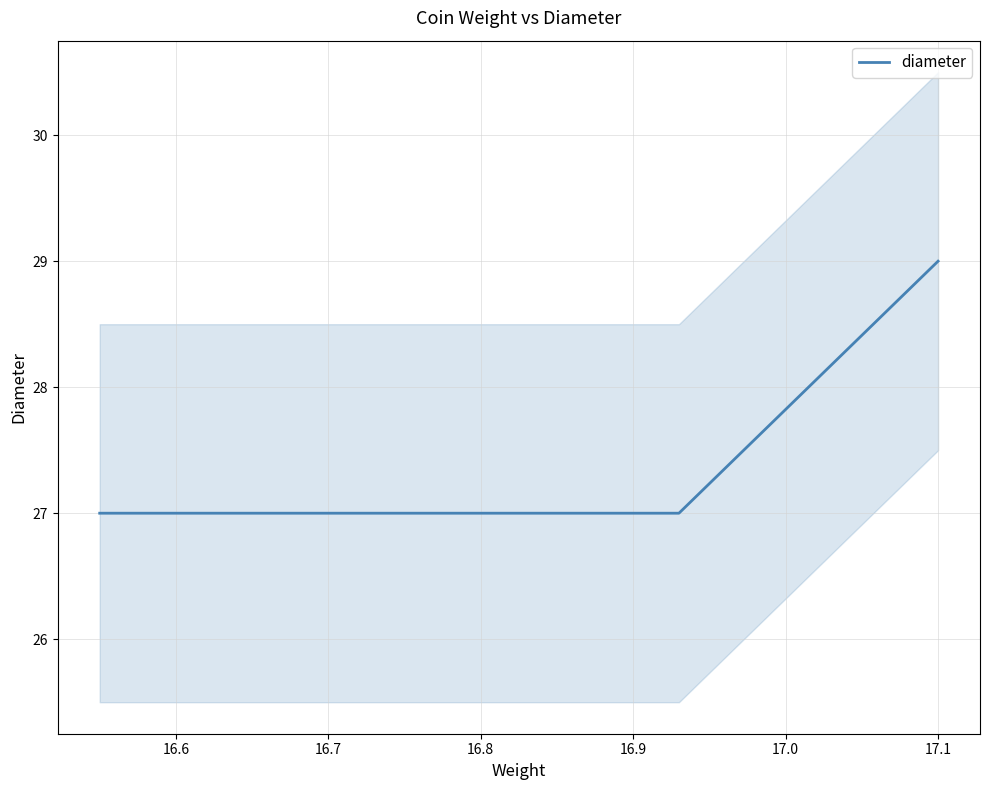

What is the value of the 2nd point from the left?

27